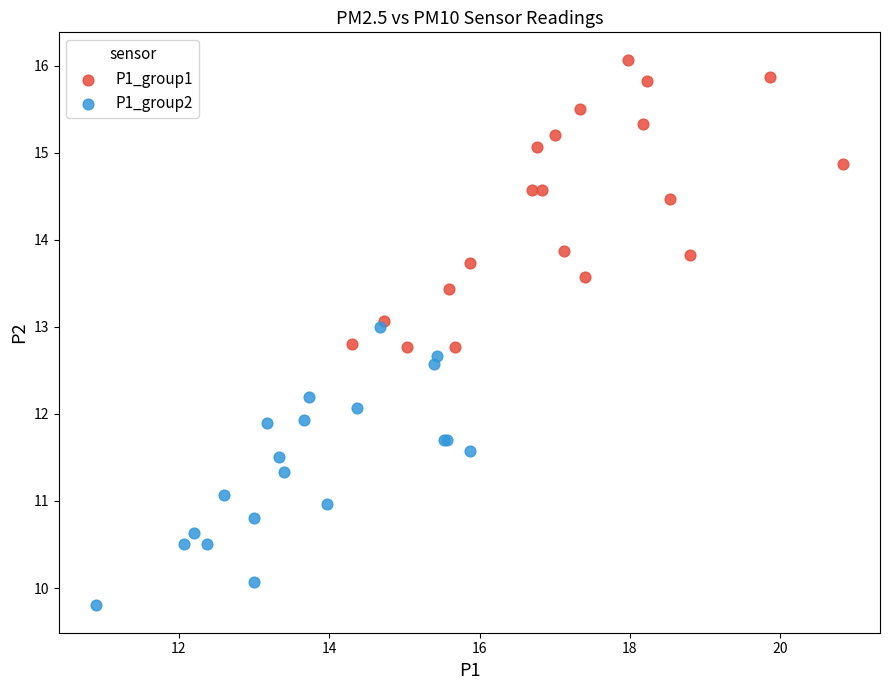

Which series reaches the maximum Y coordinate?

P1_group1